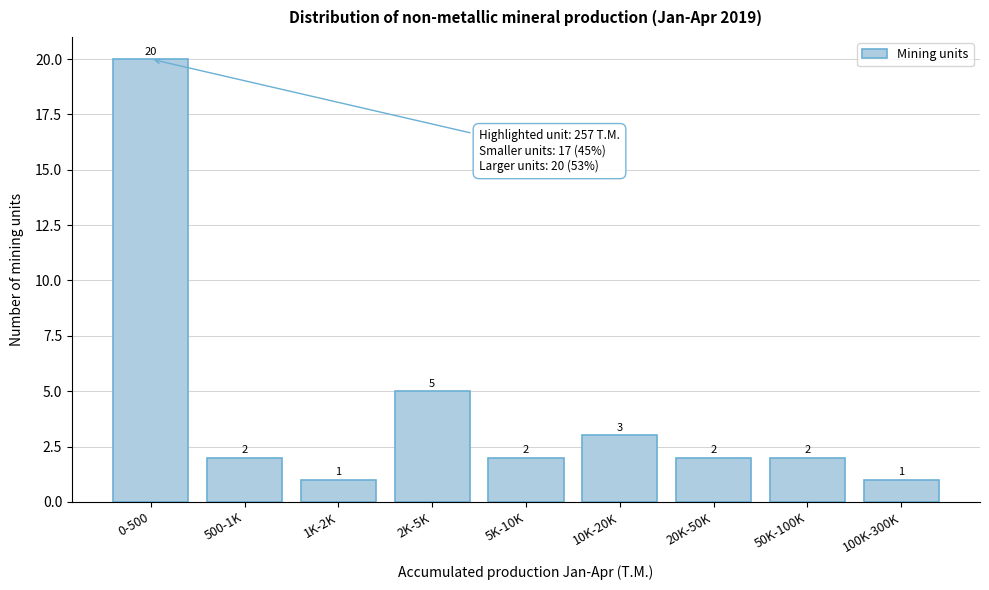

Reading left to right, extract all data points from this chart.

0-500=20	500-1K=2	1K-2K=1	2K-5K=5	5K-10K=2	10K-20K=3	20K-50K=2	50K-100K=2	100K-300K=1